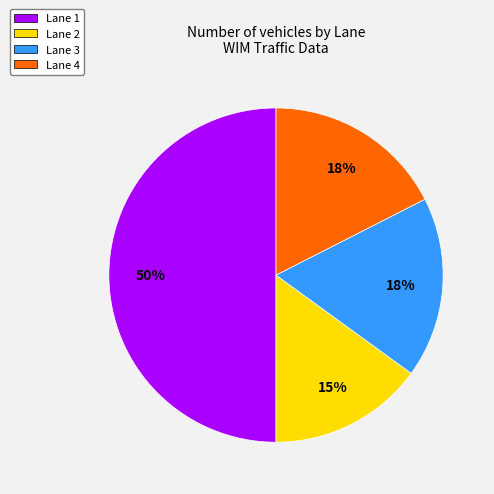

Is the sum of Lane 1 and Lane 4 greater than half?

Yes